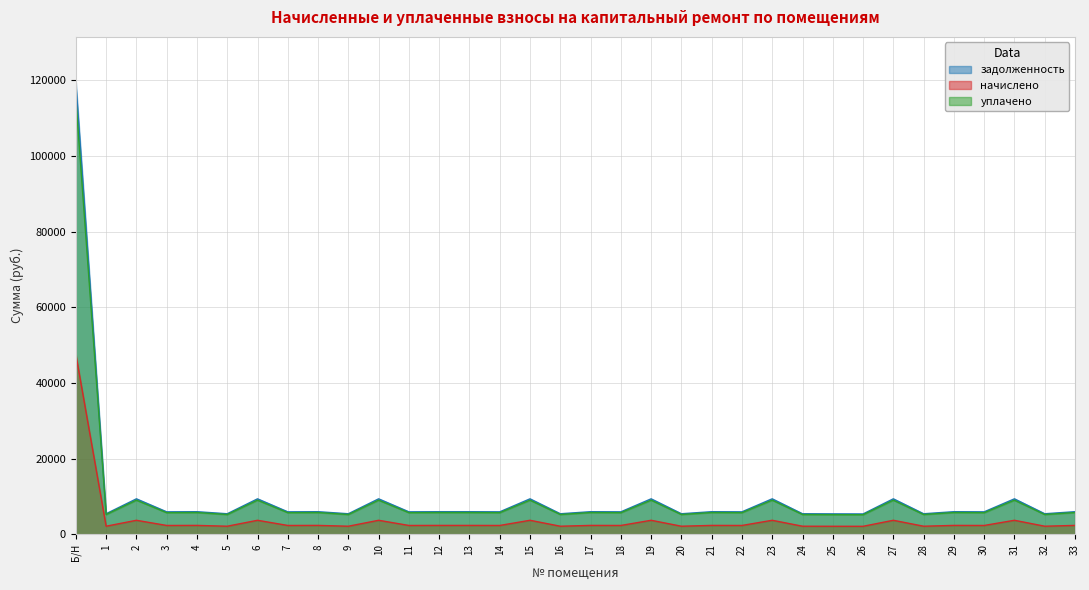

The начислено series shows 524.1 at 1. True or false?

False